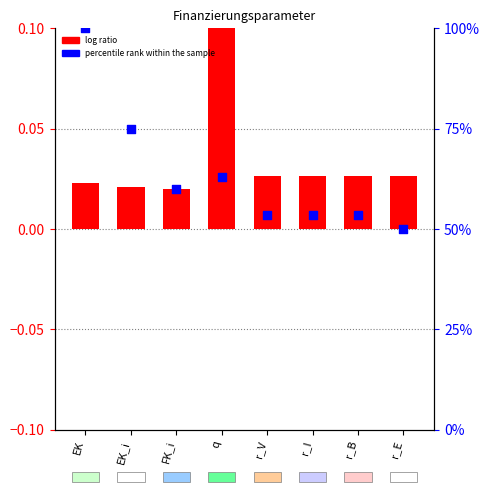

At how many categories does at least one series exceed 0?

8